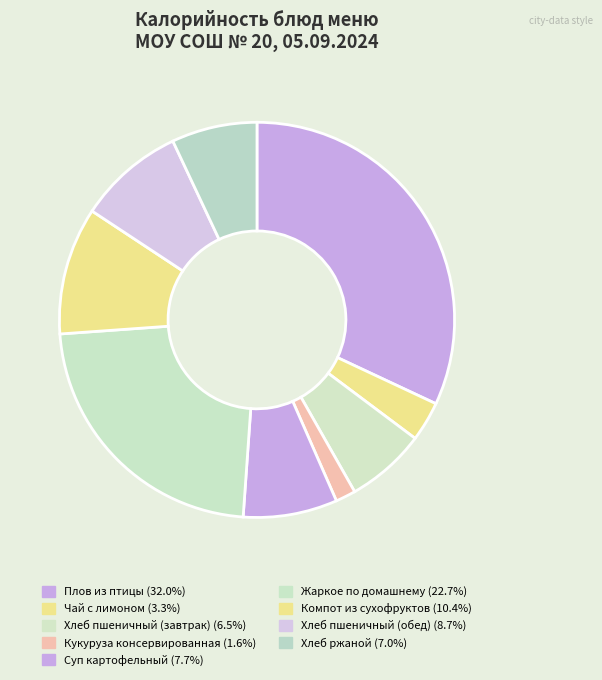

Does Суп картофельный represent more than half of the total?

No